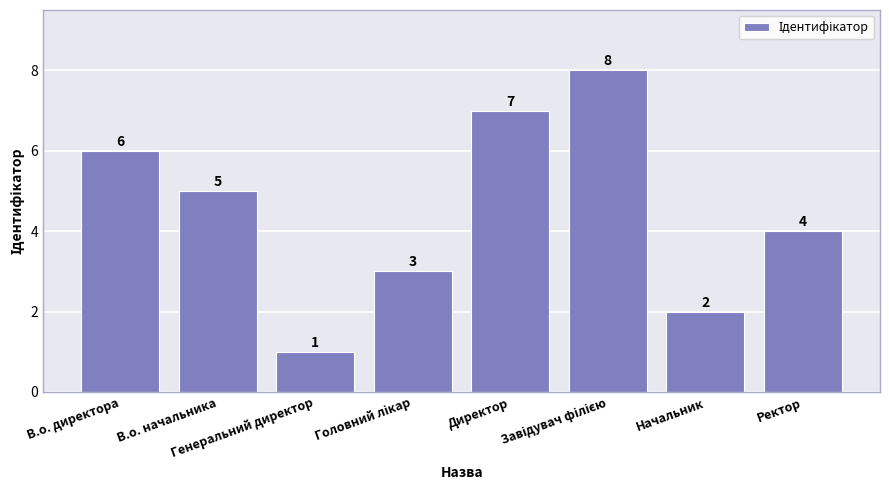

What is the sum of all values?

36